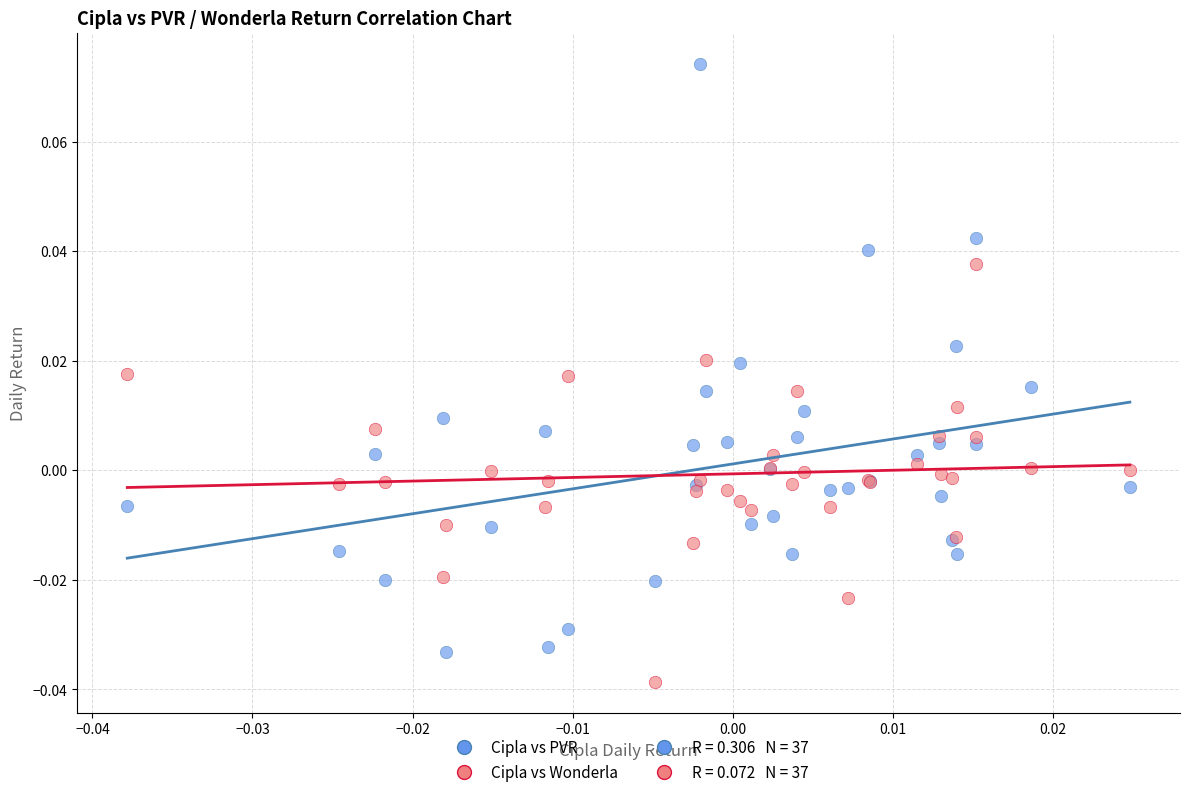

Which series has the largest Y range (max minus min)?

Cipla vs PVR